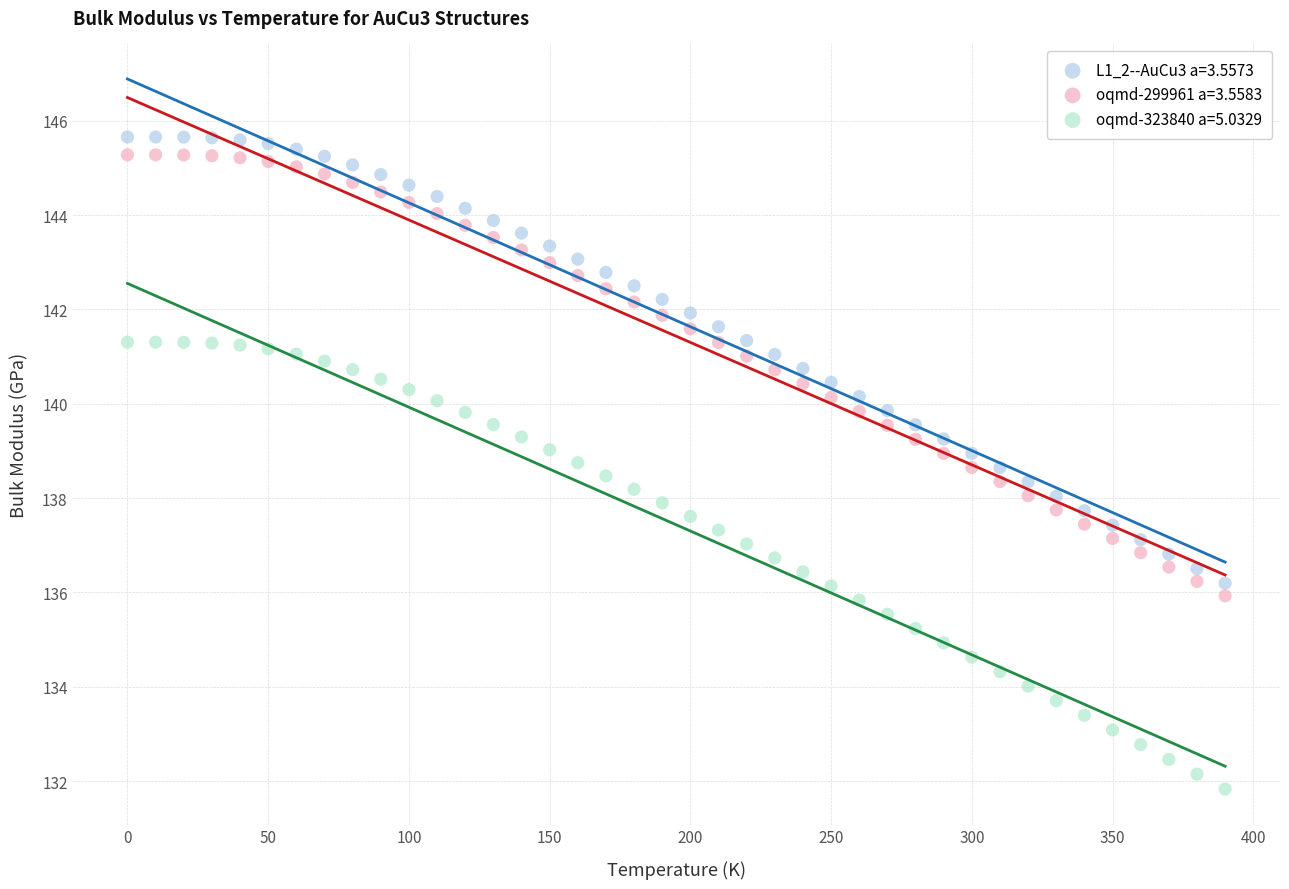

What are all the series names shown in the legend?

L1_2--AuCu3 a=3.5573, oqmd-299961 a=3.5583, oqmd-323840 a=5.0329